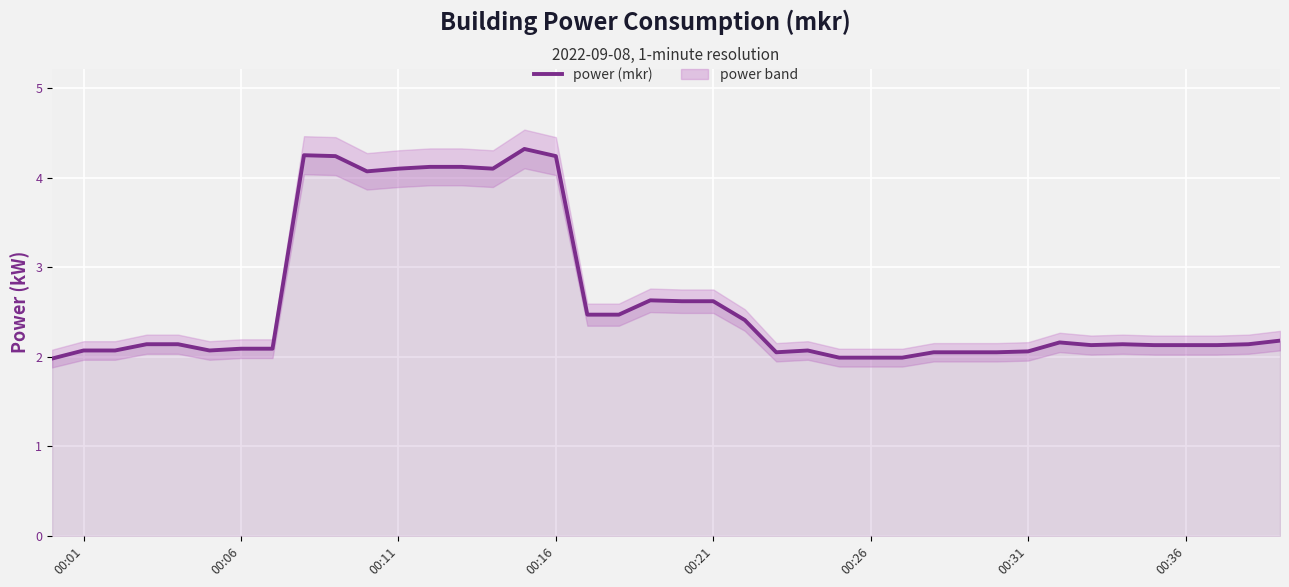

True or false: the data shows 7.0 at 9.

False